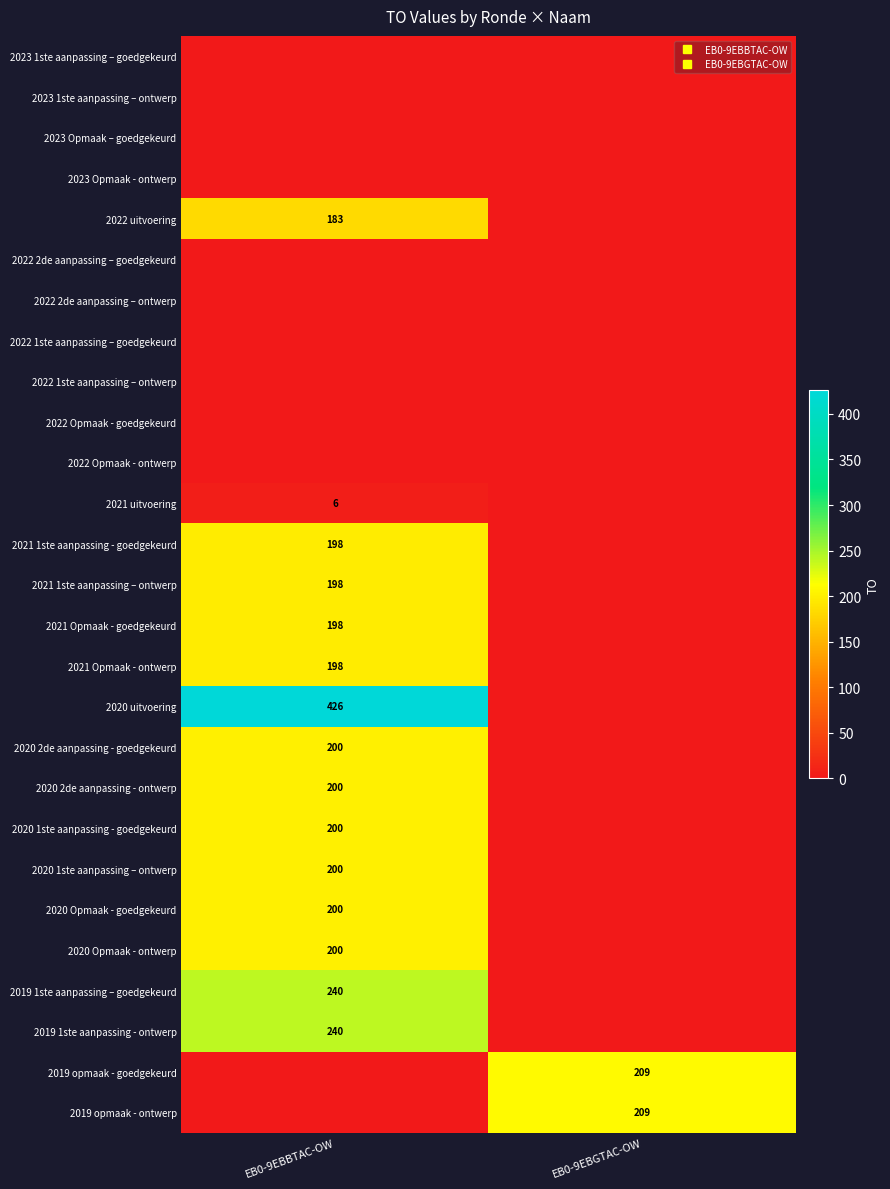

Which category has the highest value across all series?

EB0-9EBBTAC-OW